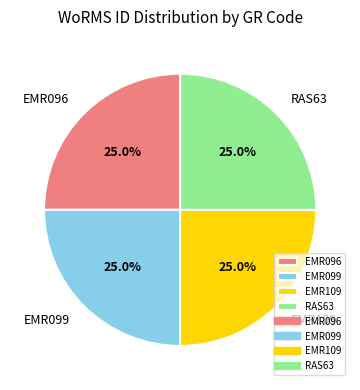

The RAS63 slice represents 25% of the pie. True or false?

True